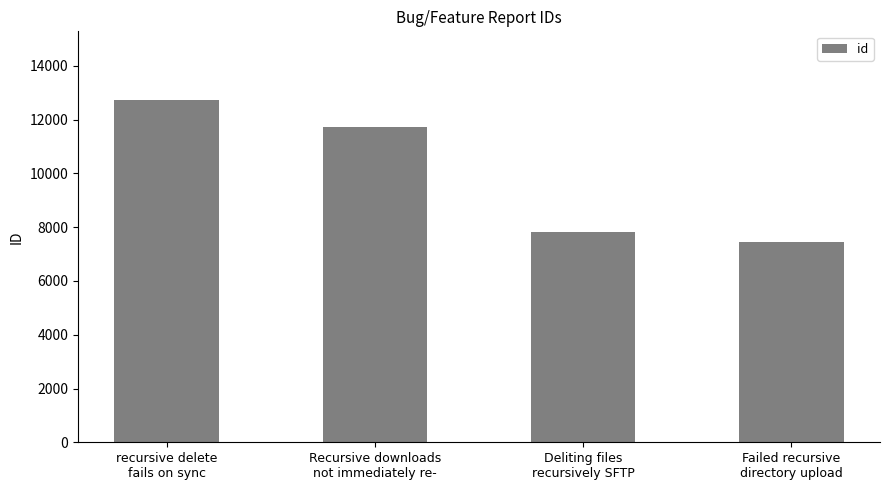

What position from the left is Recursive downloads
not immediately re-?

2